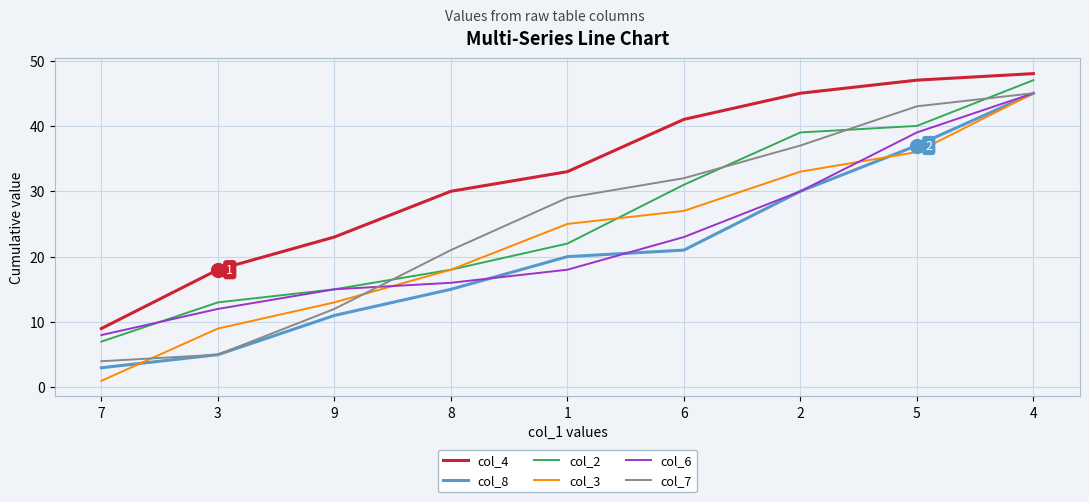

How many series are shown in this chart?

6